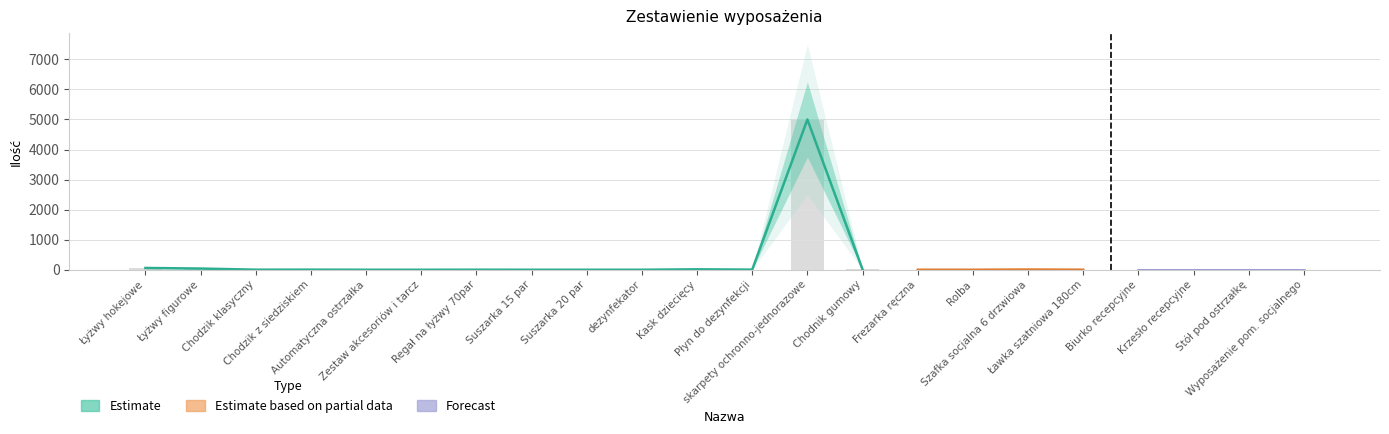

Rank the categories by Ilość value from highest to lowest.

skarpety ochronno-jednorazowe, Łyżwy hokejowe, Łyżwy figurowe, Kask dziecięcy, Chodnik gumowy, Szafka socjalna 6 drzwiowa, Płyn do dezynfekcji, Chodzik z siedziskiem, Chodzik klasyczny, Regał na łyżwy 70par, Ławka szatniowa 180cm, Automatyczna ostrzałka, Zestaw akcesoriów i tarcz, Suszarka 15 par, Suszarka 20 par, dezynfekator, Frezarka ręczna, Rolba, Biurko recepcyjne, Krzesło recepcyjne, Stół pod ostrzałkę, Wyposażenie pom. socjalnego